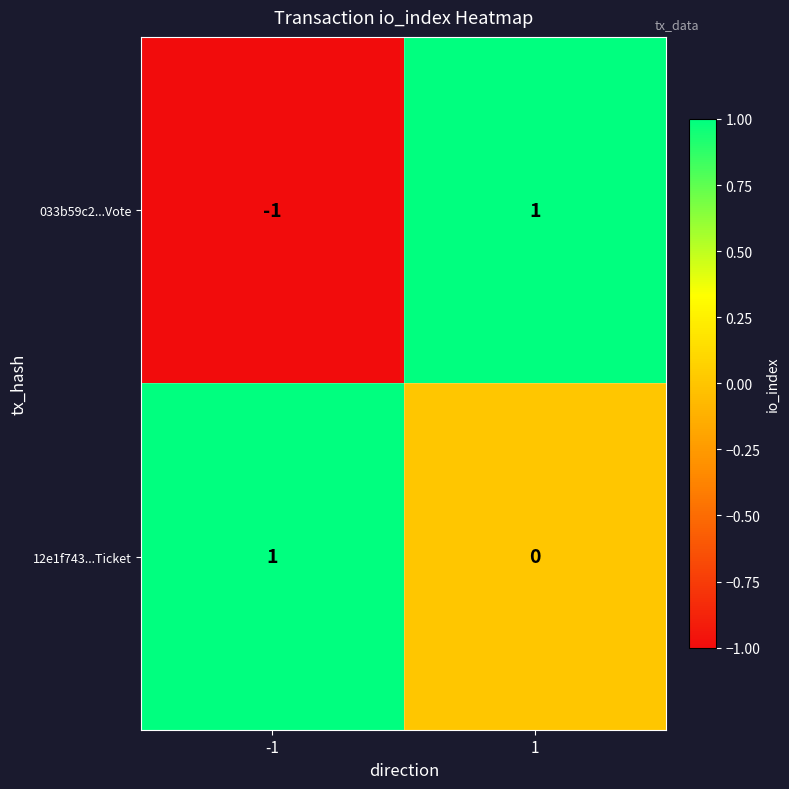

Count the number of categories in the chart.

2